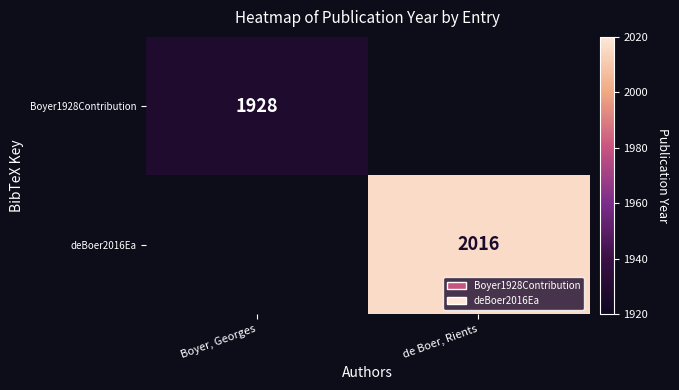

True or false: deBoer2016Ea has a value of 2016 at de Boer, Rients.

True